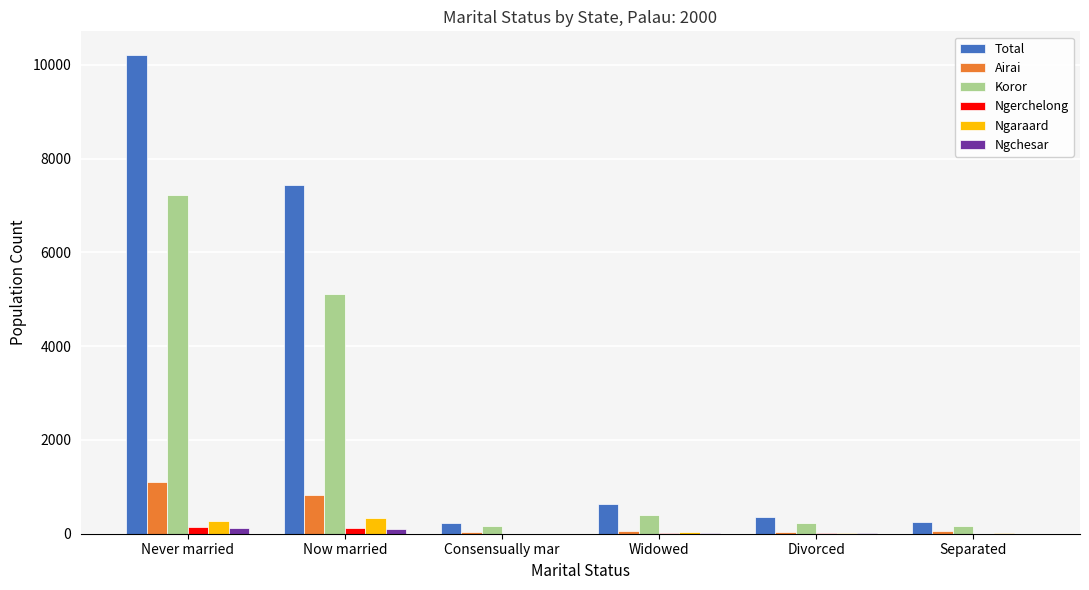

At which category is the sum across all series the highest?

Never married